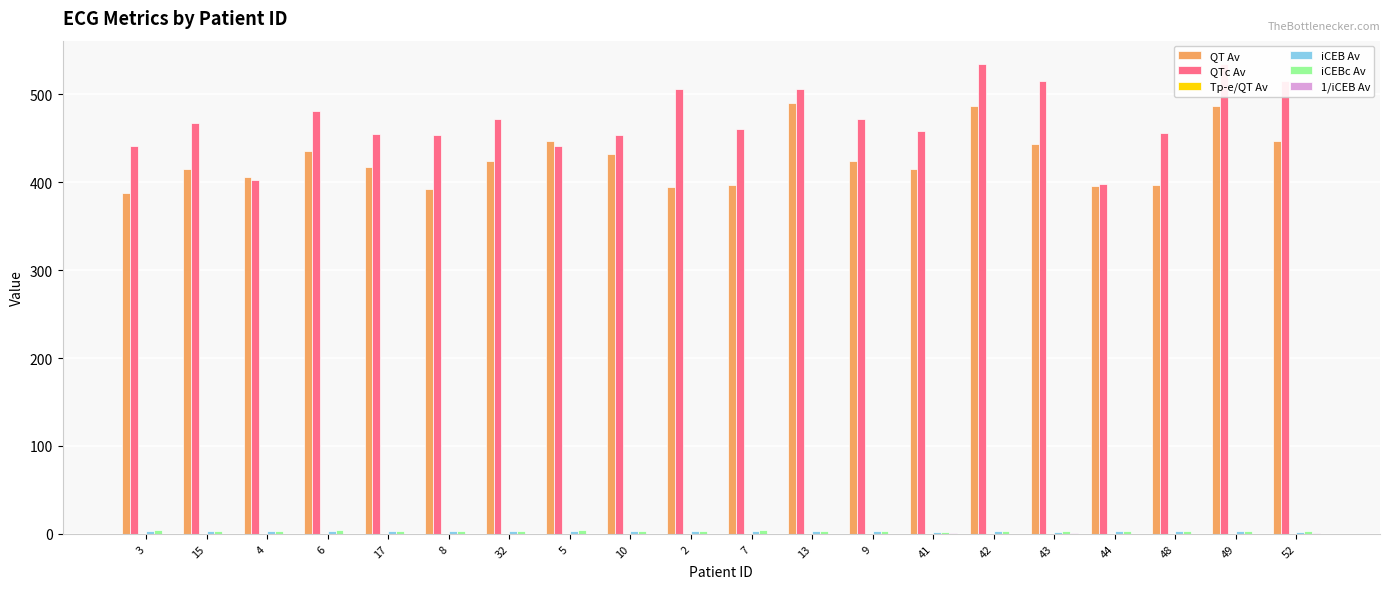

What is the sum of all QT Av values?

8537.0